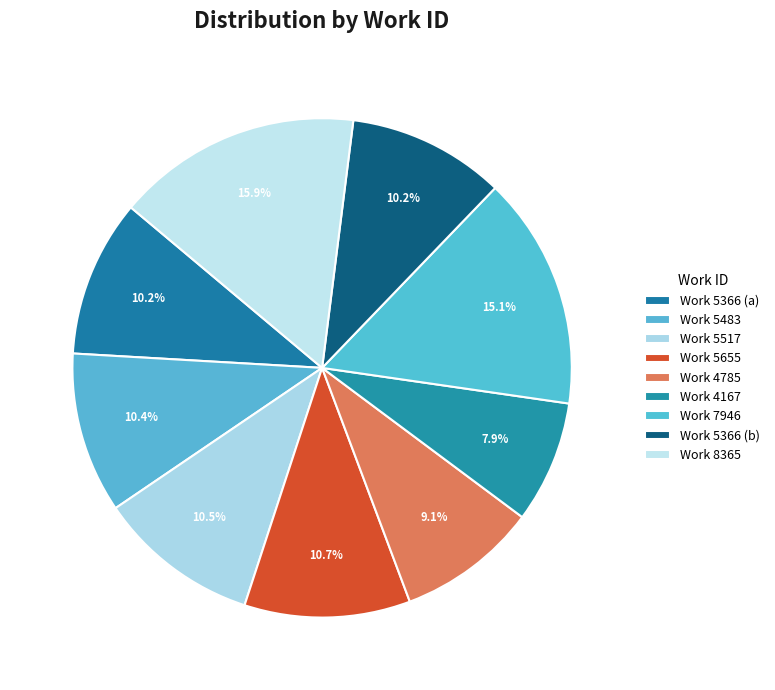

Is there a majority slice in this chart?

No